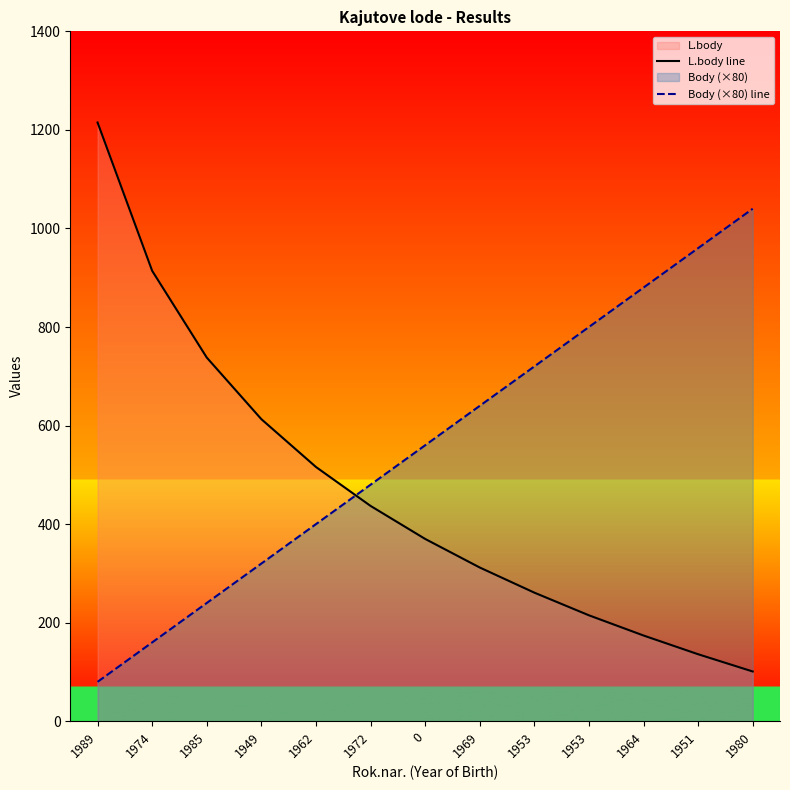

List the series in order of their overall mean, lowest first.

L.body line, Body (×80) line